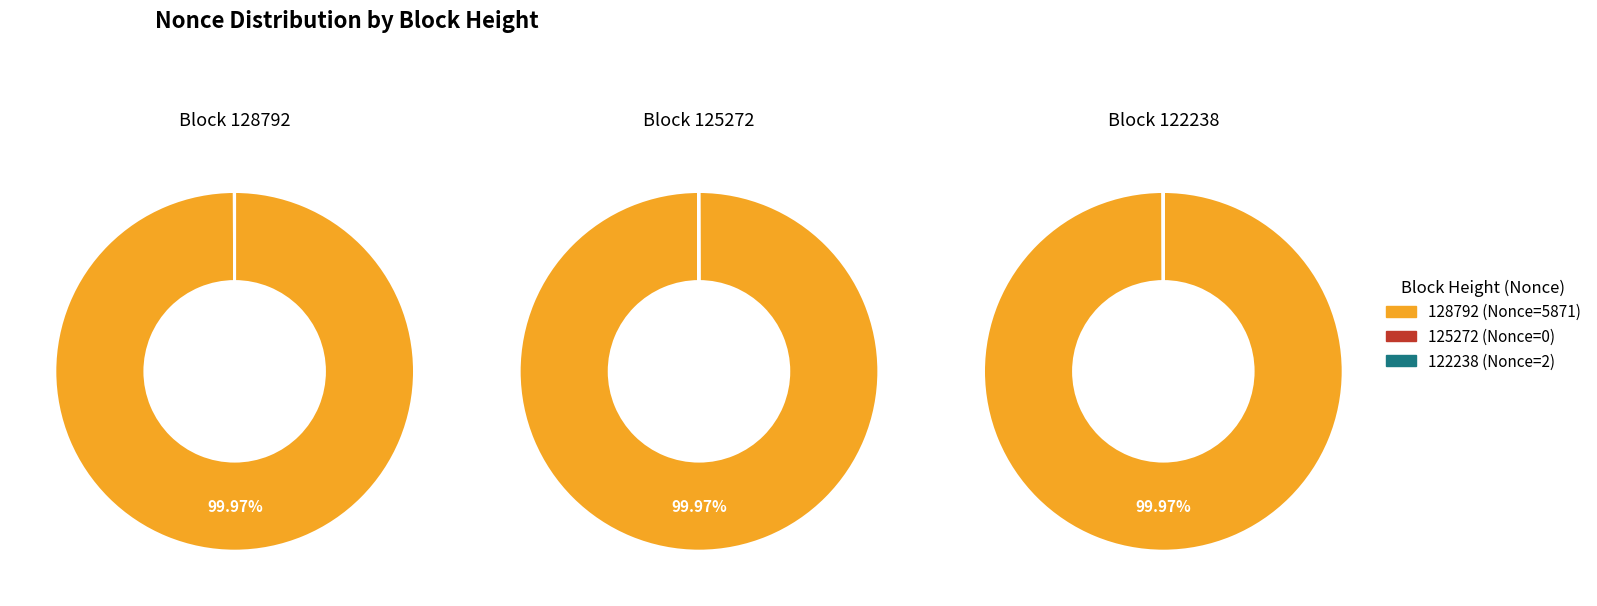

Which category has the biggest portion of the pie?

128792